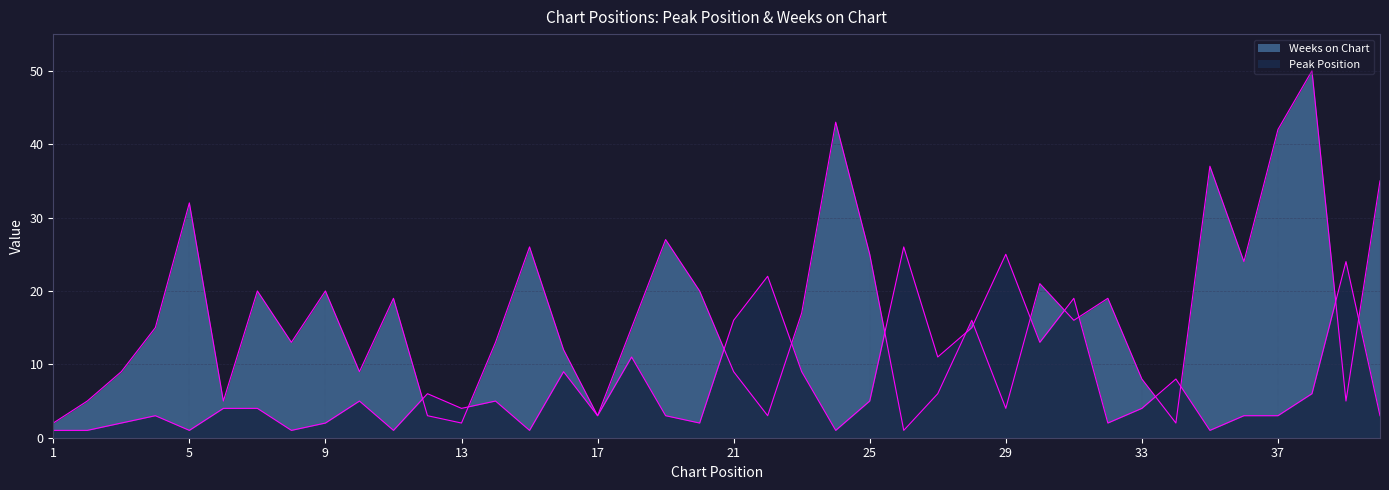

What is the total value across all series at 36?

27